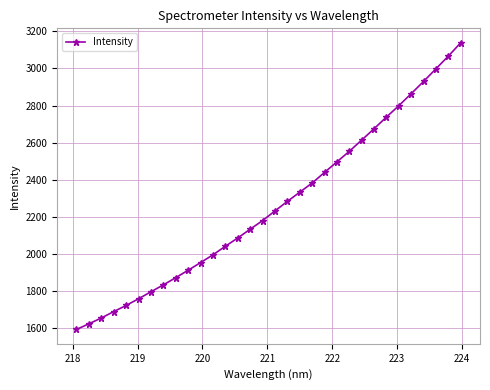

What is the value of the 20th point from the left?

2381.9